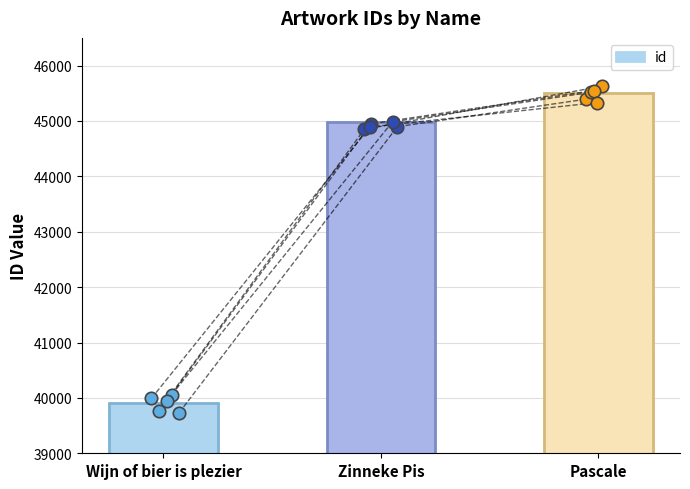

Approximately how many times larger is the value at Wijn of bier is plezier compared to Zinneke Pis?

0.9